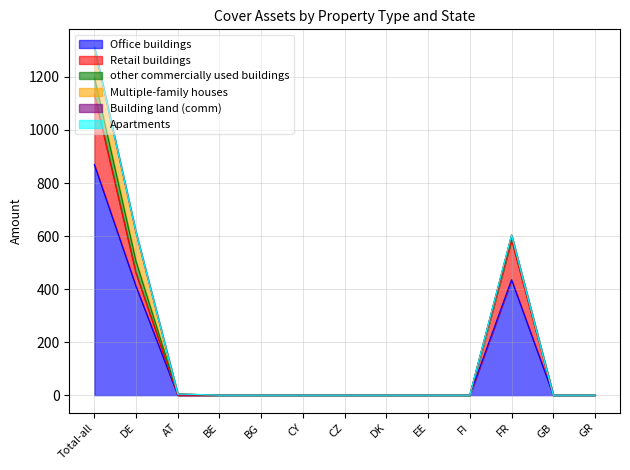

What position from the left is DK?

8